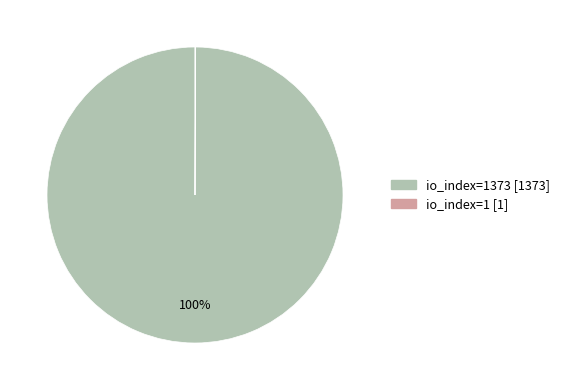

Does any single category account for the majority?

Yes